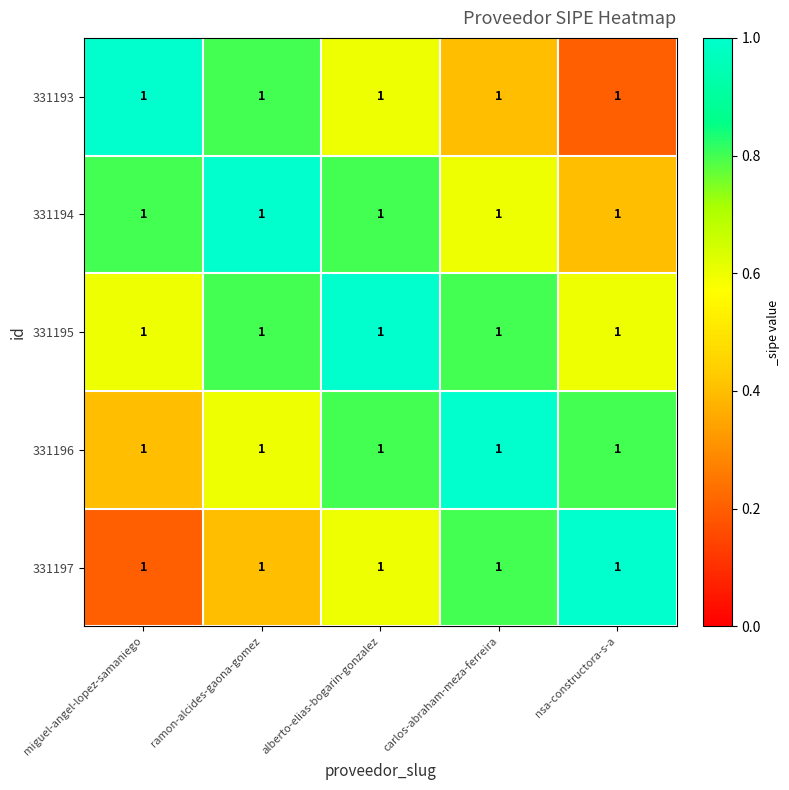

At how many categories does at least one series exceed 0?

5